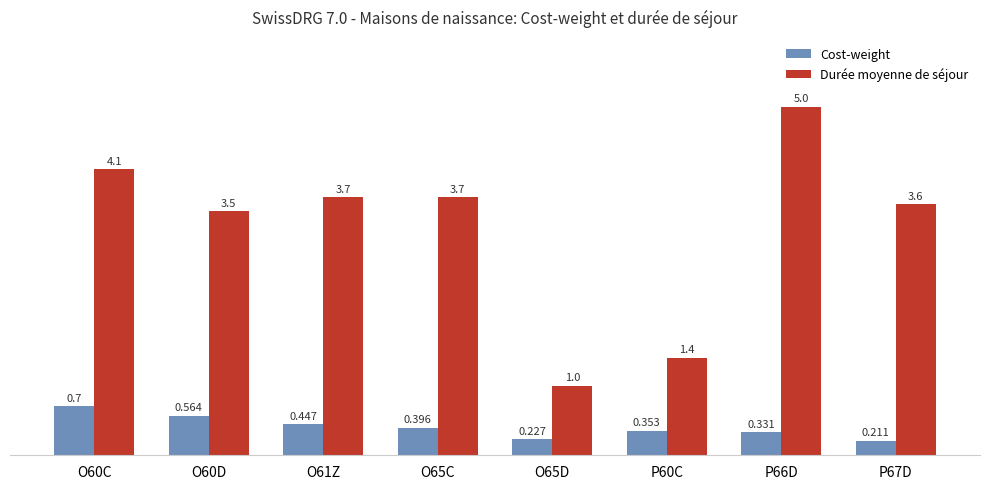

At which label does Durée moyenne de séjour first exceed 3?

O60C